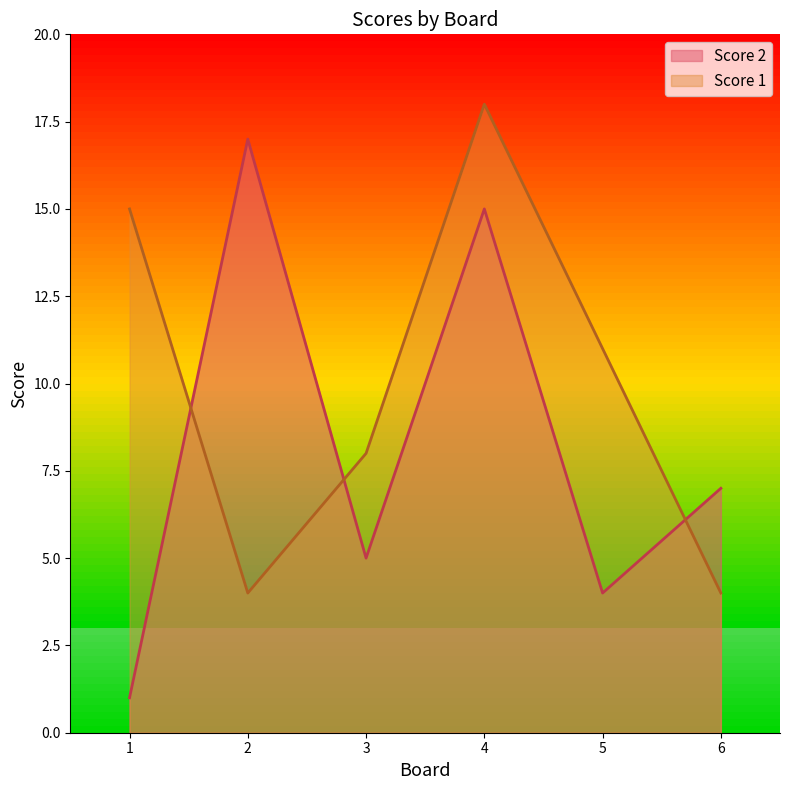

Between 2 and 3, which series saw the biggest shift?

Score 2